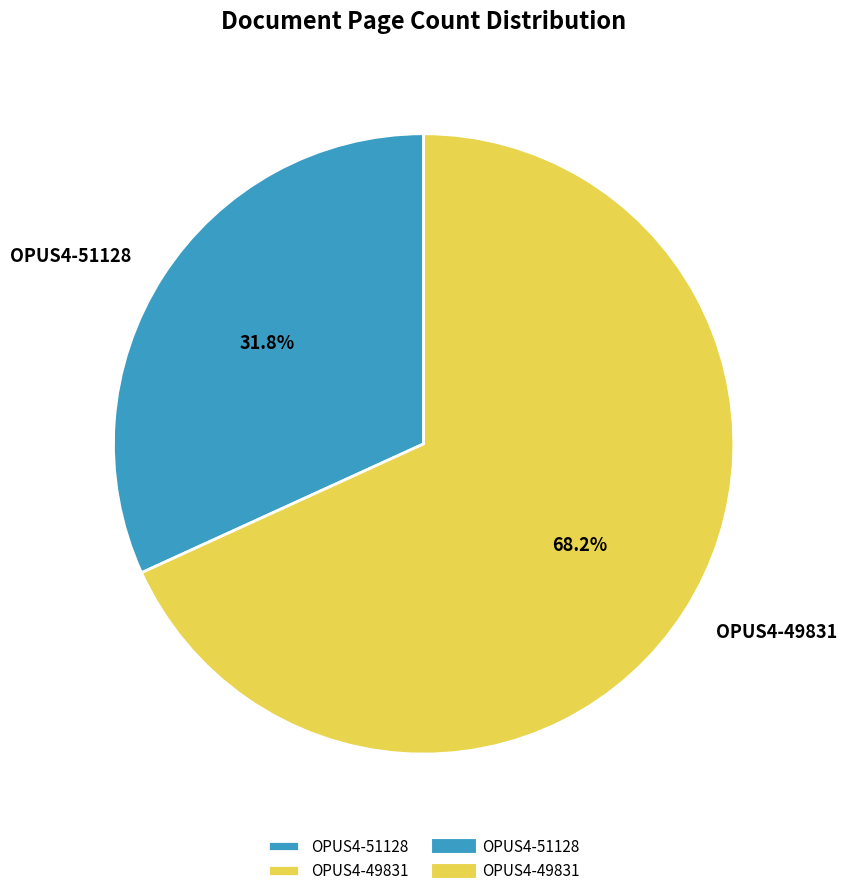

Which category accounts for the majority?

OPUS4-49831